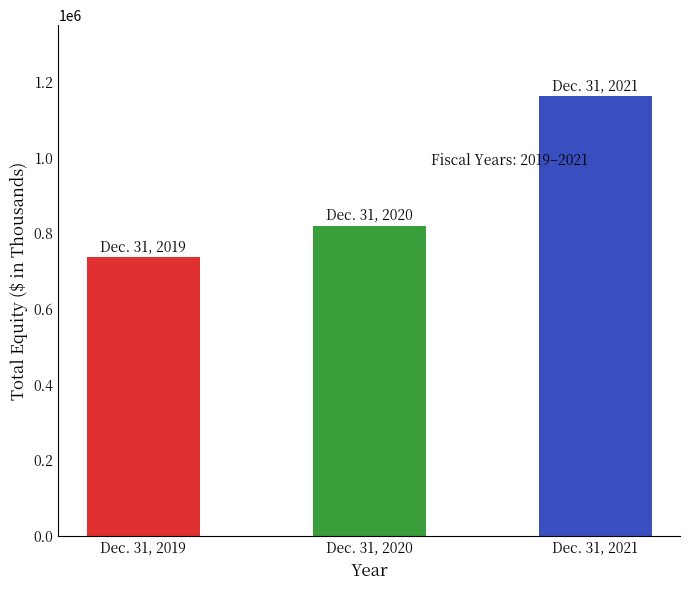

What is the difference between the maximum and minimum values?

425285